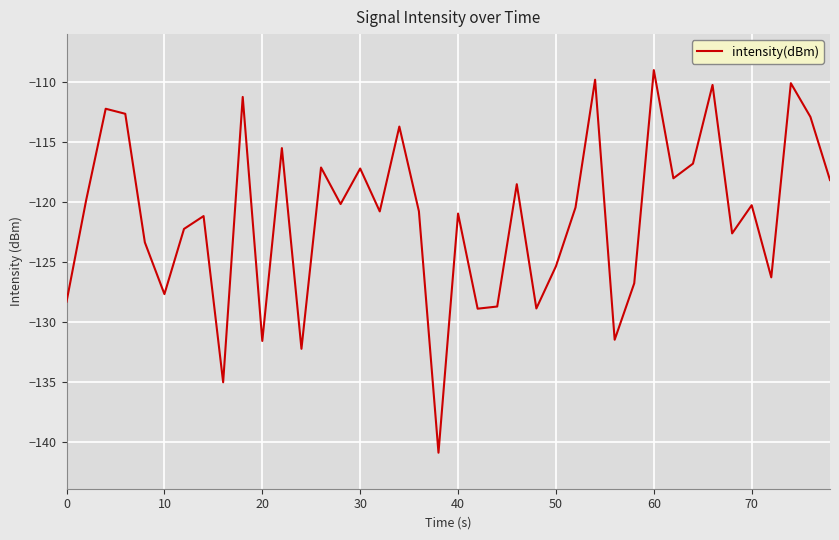

What is the difference between the maximum and minimum values?

31.9